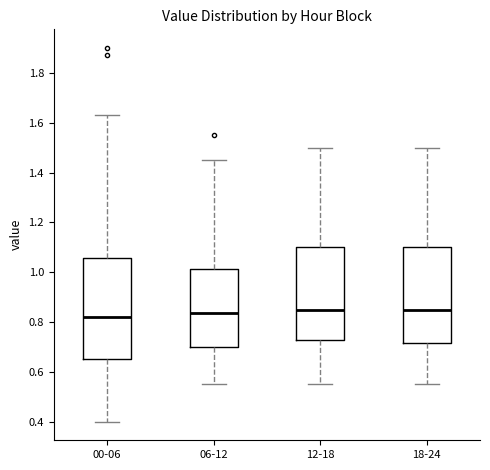

Where is the lower edge of the box for 18-24 on the y-axis? The values are not printed on the chart, so give them approximately, as read against the axis.

0.72